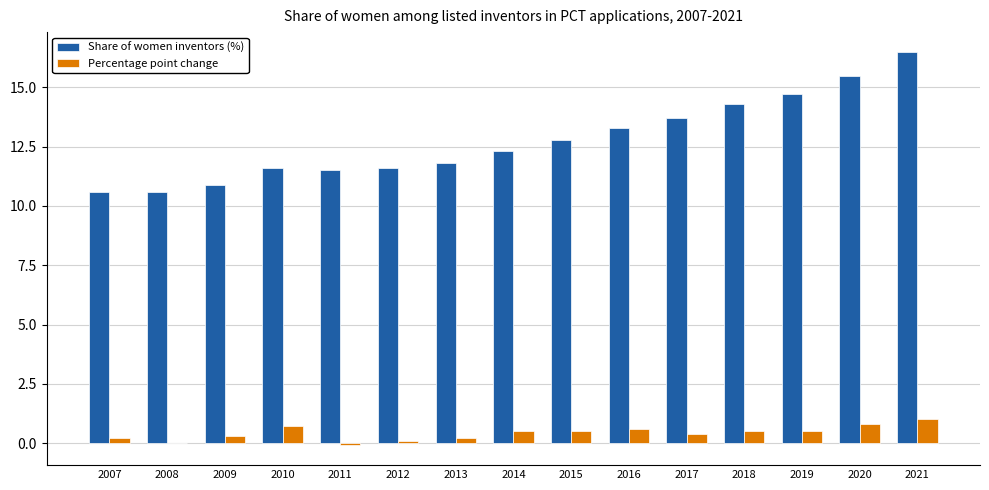

How many series are shown in this chart?

2